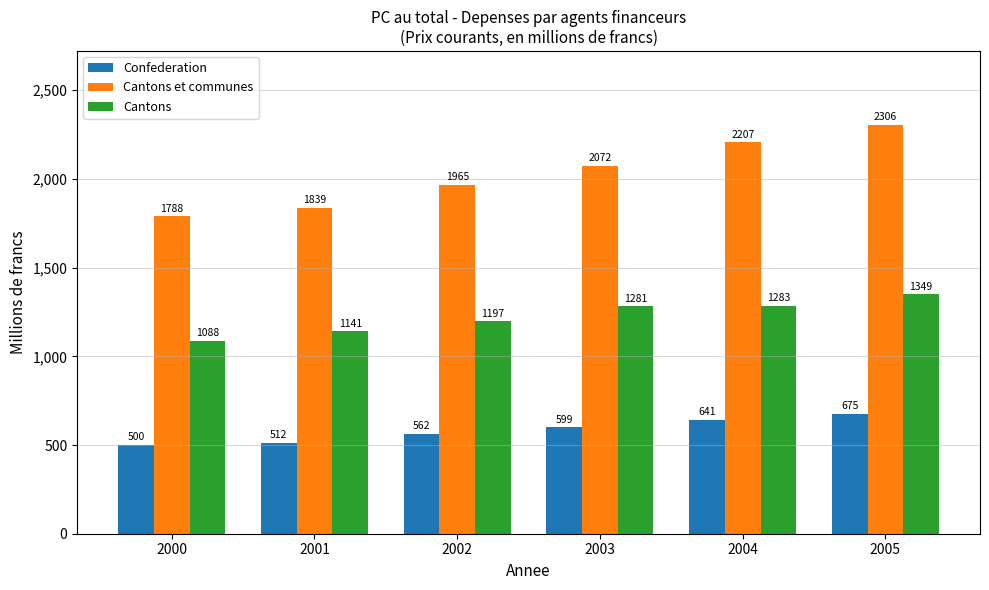

Which series has the largest range (max minus min)?

Cantons et communes